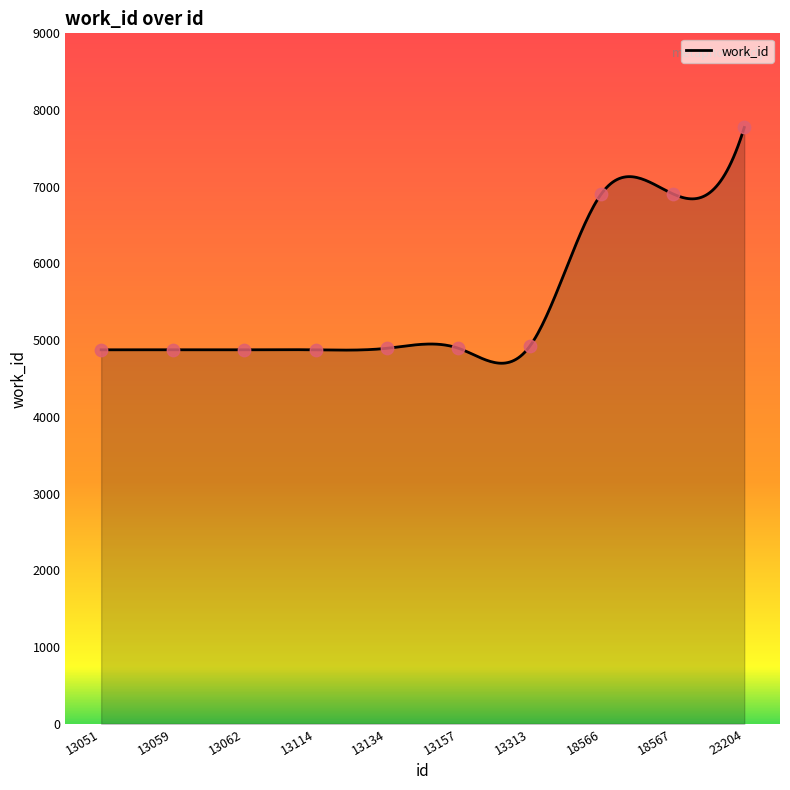

Which has a higher value, 13114 or 18567?

18567